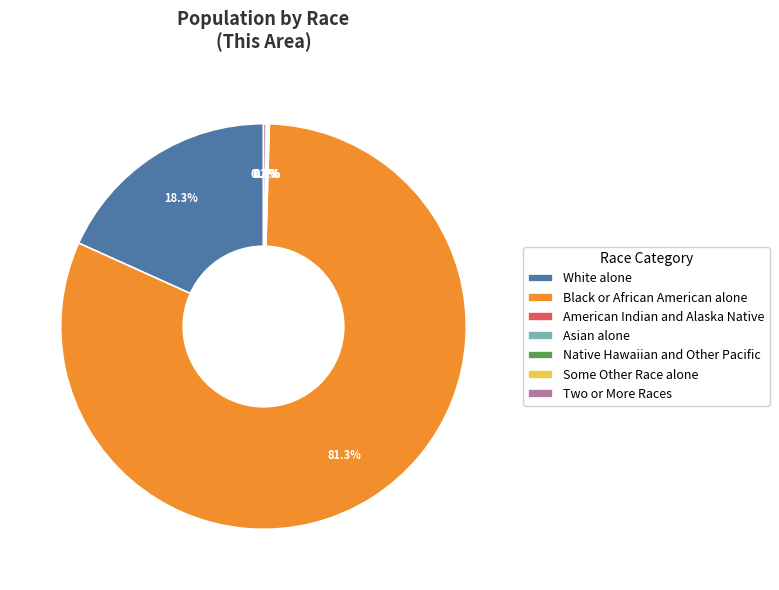

Which category has the biggest portion of the pie?

Black or African American alone